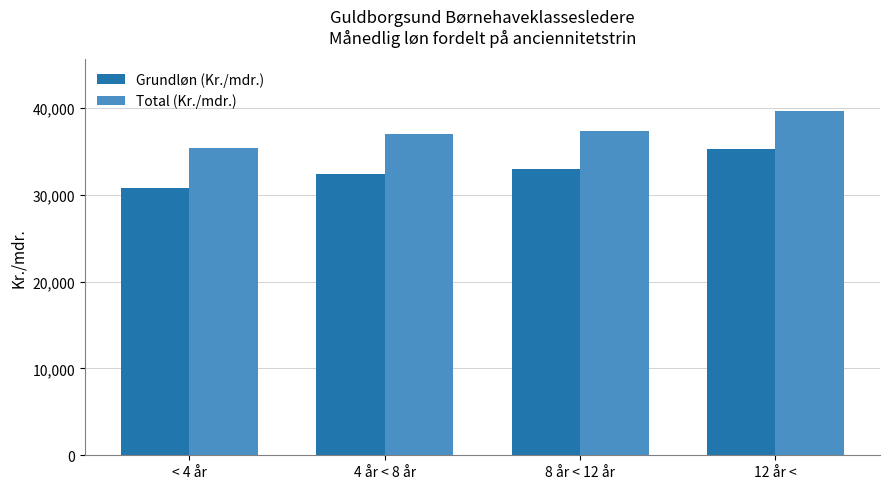

Rank the series by their average value, from highest to lowest.

Total (Kr./mdr.), Grundløn (Kr./mdr.)